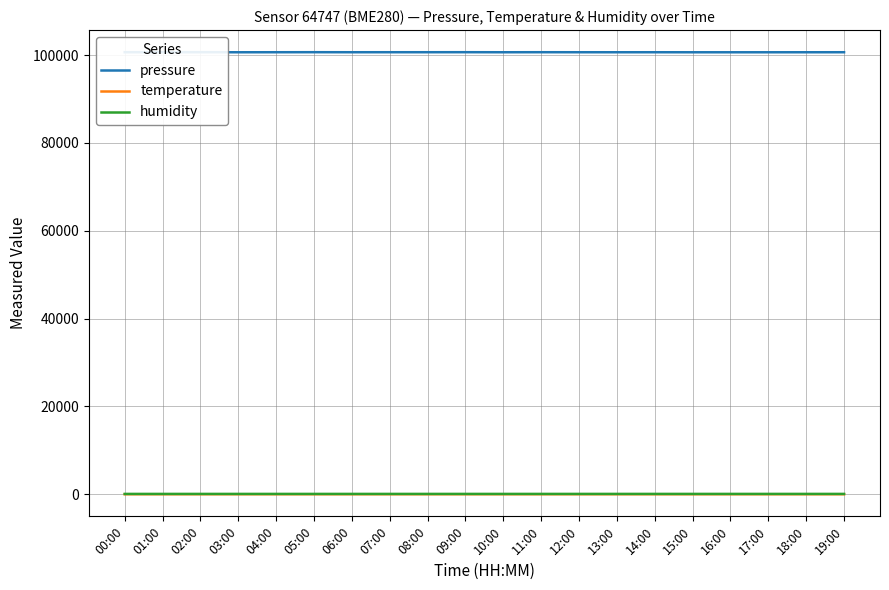

Reading left to right, list all the values displayed in this chart.

pressure: 00:00=100668.9	01:00=100664.7	02:00=100675.0	03:00=100656.3	04:00=100664.0	05:00=100672.6	06:00=100663.2	07:00=100666.8	08:00=100667.0	09:00=100673.0	10:00=100659.5	11:00=100669.7	12:00=100662.1	13:00=100659.7	14:00=100662.2	15:00=100654.7	16:00=100653.1	17:00=100654.8	18:00=100659.1	19:00=100663.5
temperature: 00:00=-8.2	01:00=-8.2	02:00=-8.2	03:00=-8.2	04:00=-8.2	05:00=-8.1	06:00=-8.2	07:00=-8.1	08:00=-8.1	09:00=-8.1	10:00=-8.1	11:00=-8.1	12:00=-8.1	13:00=-8.1	14:00=-8.1	15:00=-8.1	16:00=-8.1	17:00=-8.0	18:00=-8.0	19:00=-8.0
humidity: 00:00=65.8	01:00=65.8	02:00=65.6	03:00=65.8	04:00=66.0	05:00=65.6	06:00=65.6	07:00=65.8	08:00=65.7	09:00=65.8	10:00=65.7	11:00=65.9	12:00=65.4	13:00=66.0	14:00=66.0	15:00=65.6	16:00=66.1	17:00=66.2	18:00=65.9	19:00=66.0